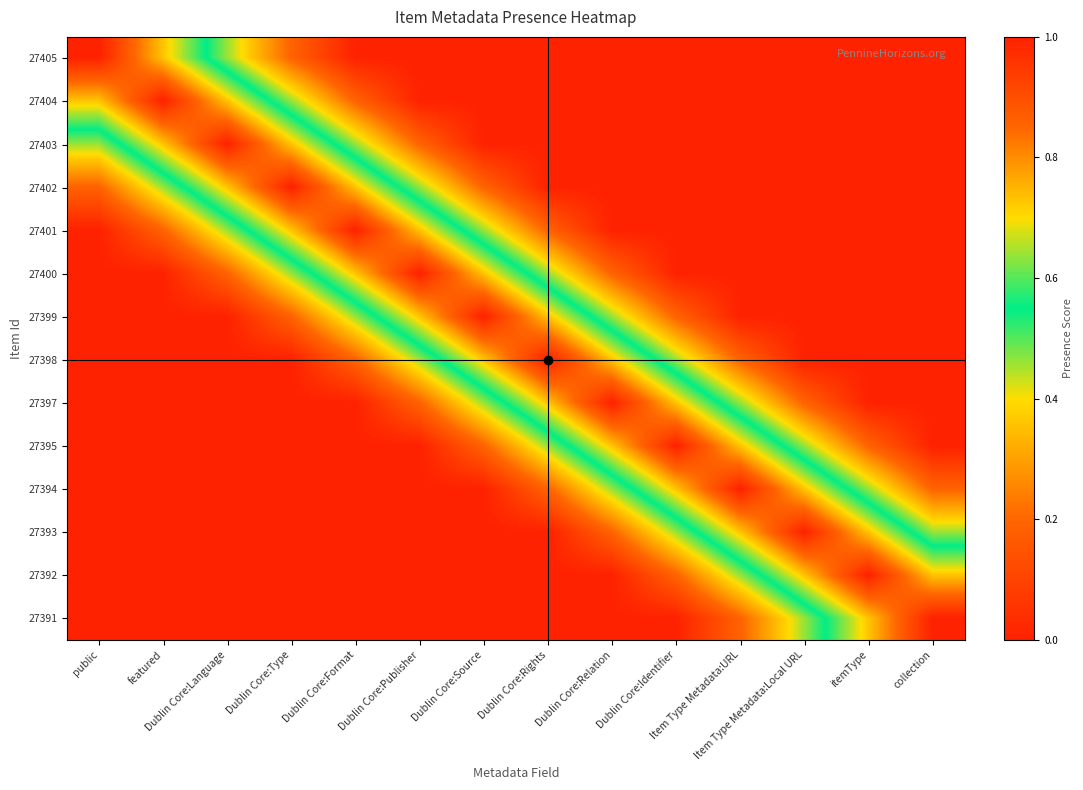

Which label corresponds to the largest value in the chart?

public